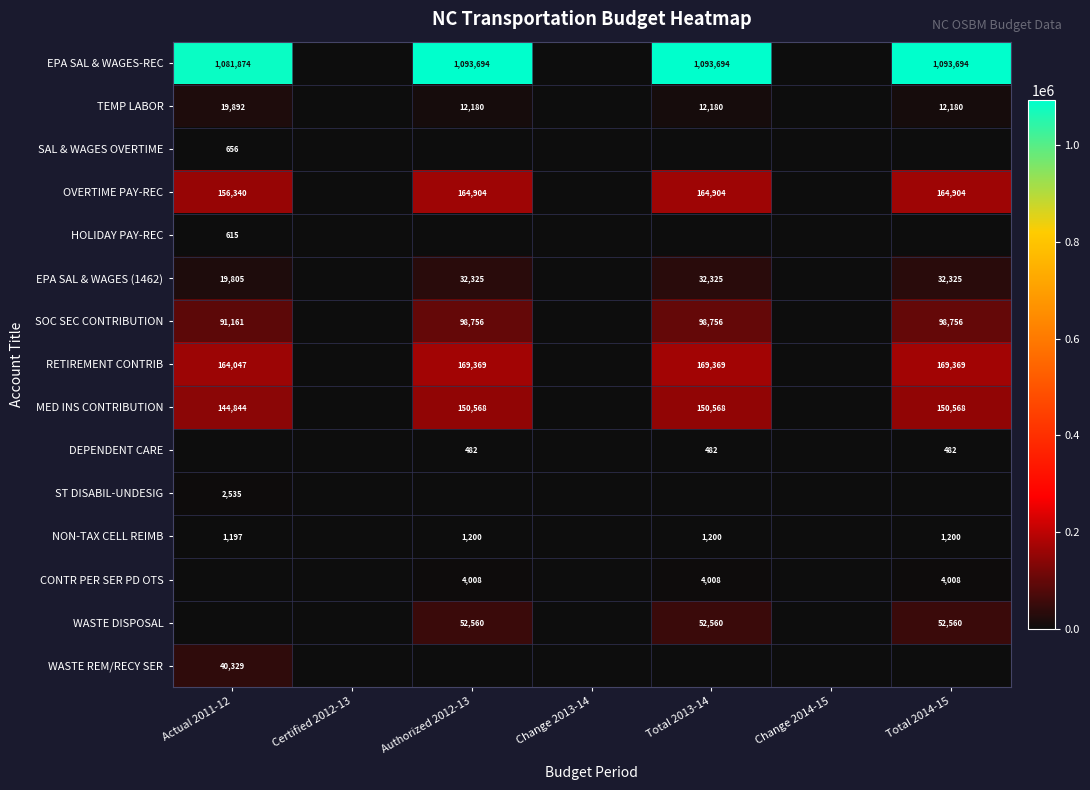

Rank the series at Change 2014-15 from lowest to highest value.

EPA SAL & WAGES-REC, TEMP LABOR, SAL & WAGES OVERTIME, OVERTIME PAY-REC, HOLIDAY PAY-REC, EPA SAL & WAGES (1462), SOC SEC CONTRIBUTION, RETIREMENT CONTRIB, MED INS CONTRIBUTION, DEPENDENT CARE, ST DISABIL-UNDESIG, NON-TAX CELL REIMB, CONTR PER SER PD OTS, WASTE DISPOSAL, WASTE REM/RECY SER